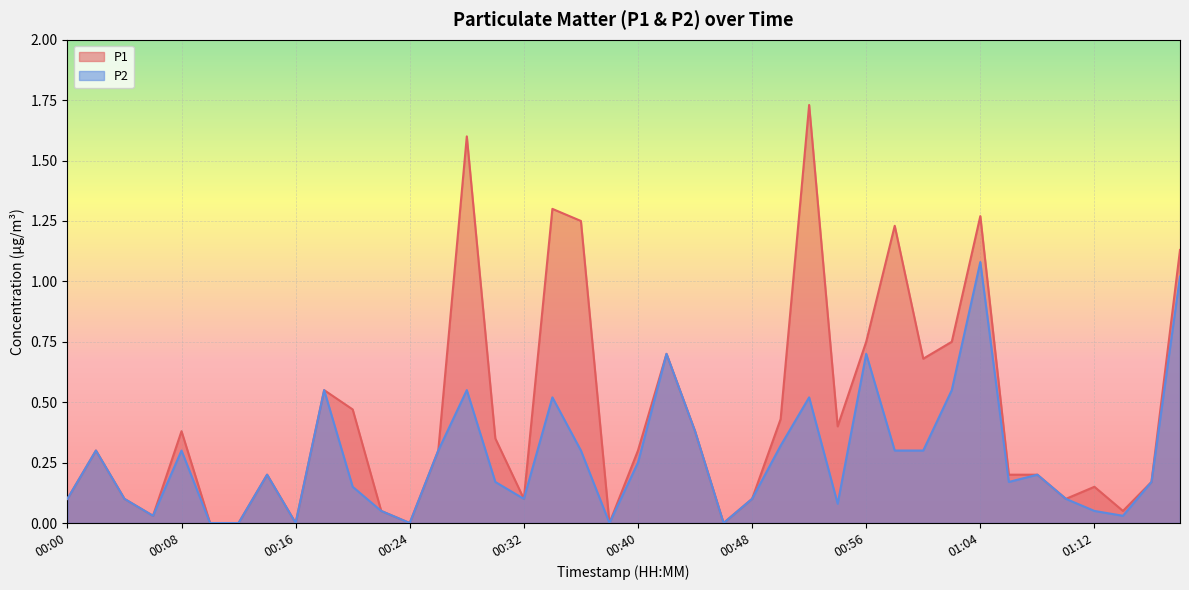

True or false: P1 and P2 cross at least once.

False